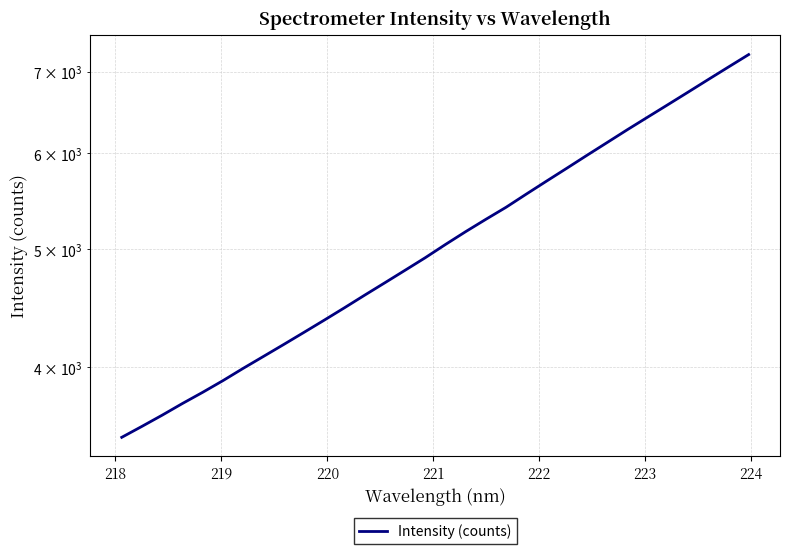

What is the label of the 4th point from the left?

220